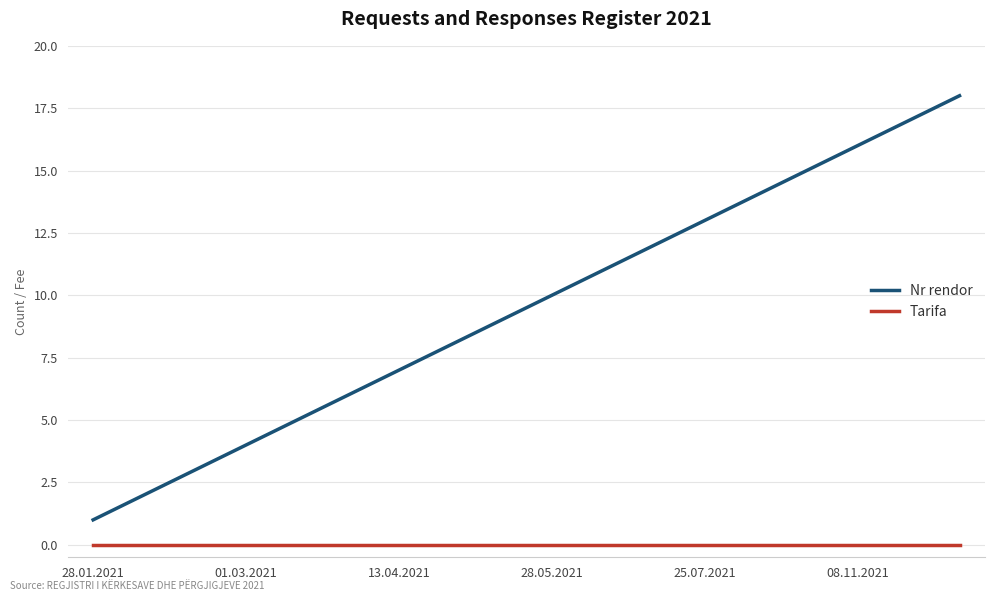

What is the difference between the maximum and minimum values in the Nr rendor series?

17